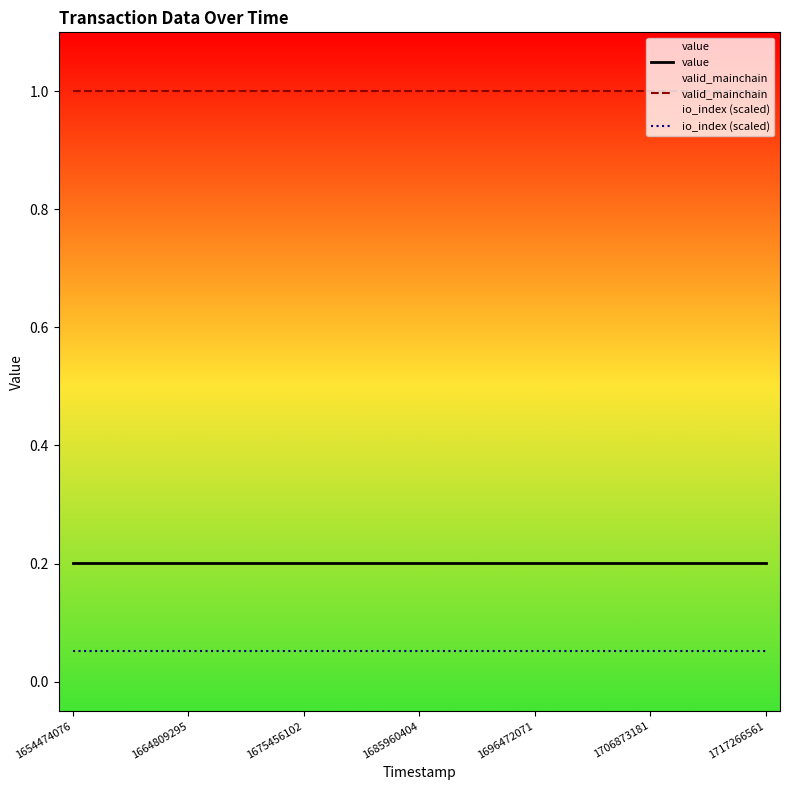

True or false: valid_mainchain and io_index (scaled) cross at least once.

False